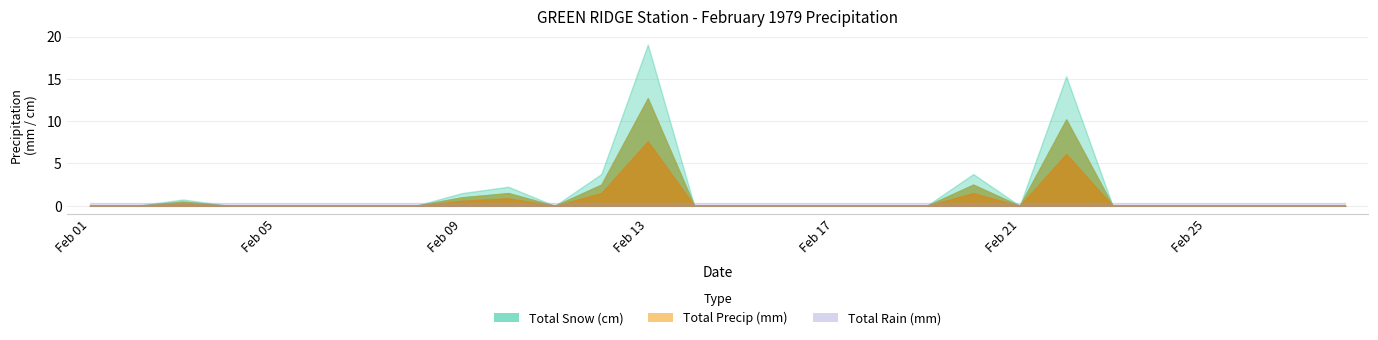

What is the total value across all series at 1979-02-20?

5.0